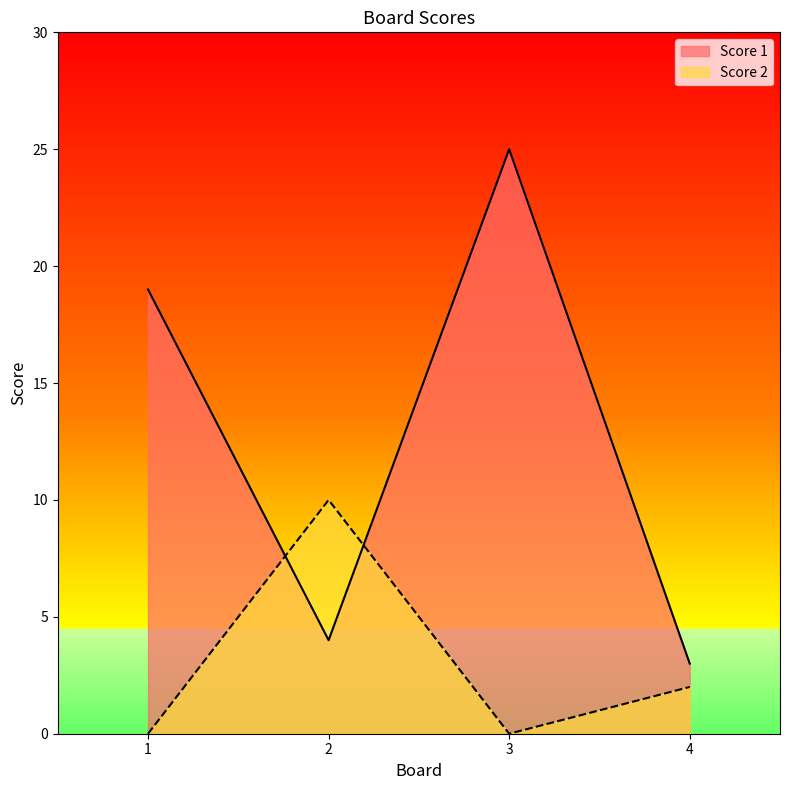

What is the difference between the Score 1 values at 3 and 2?

21